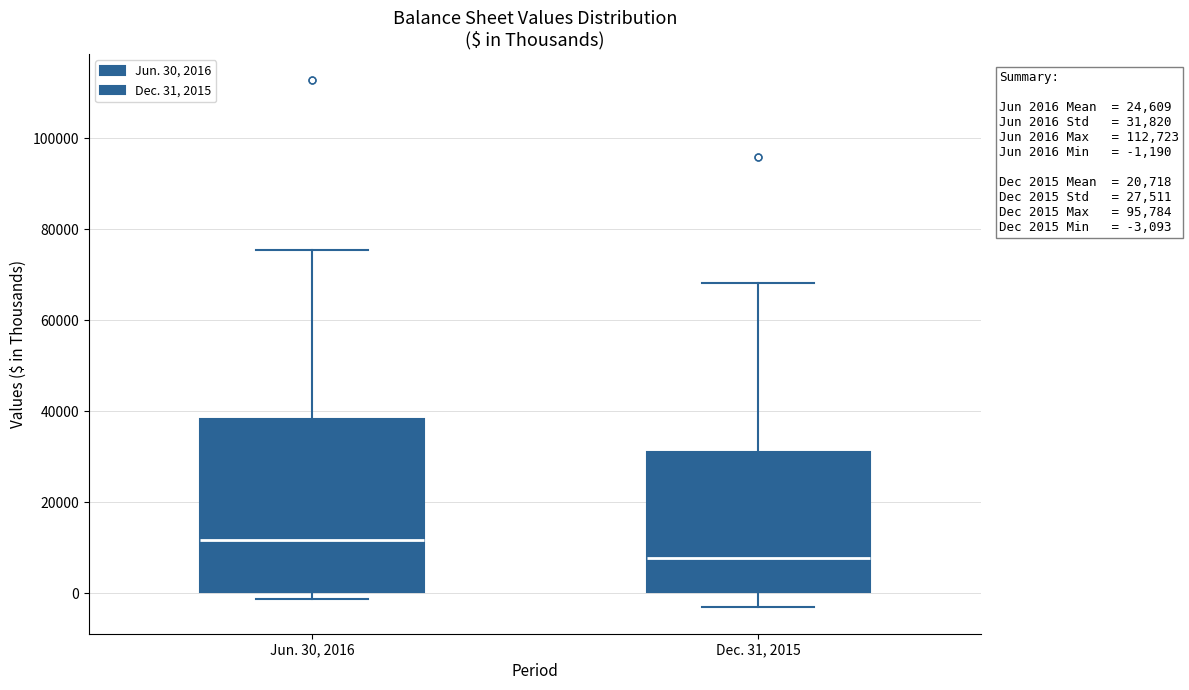

Which box has the lowest median line?

Dec. 31, 2015